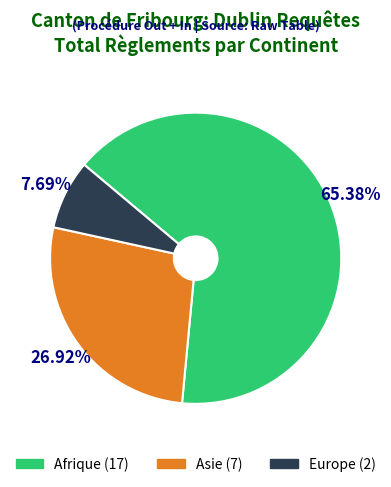

Do Asie and Afrique together represent more than half of the pie?

Yes